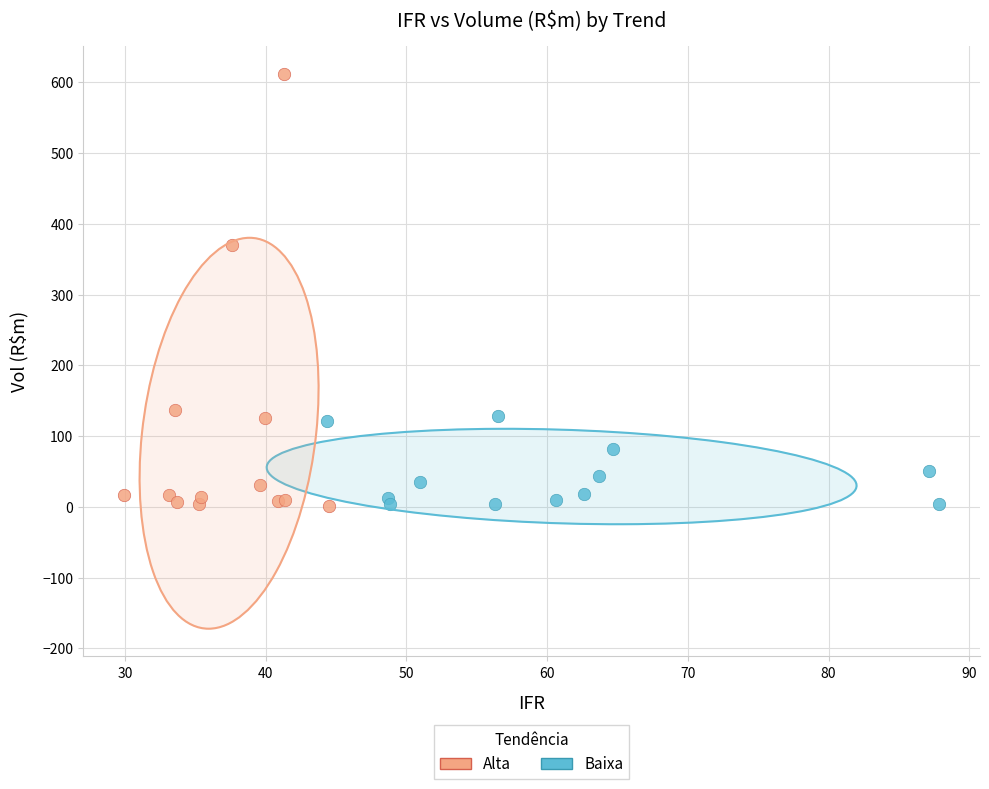

Which series has the widest spread of Y values?

Baixa